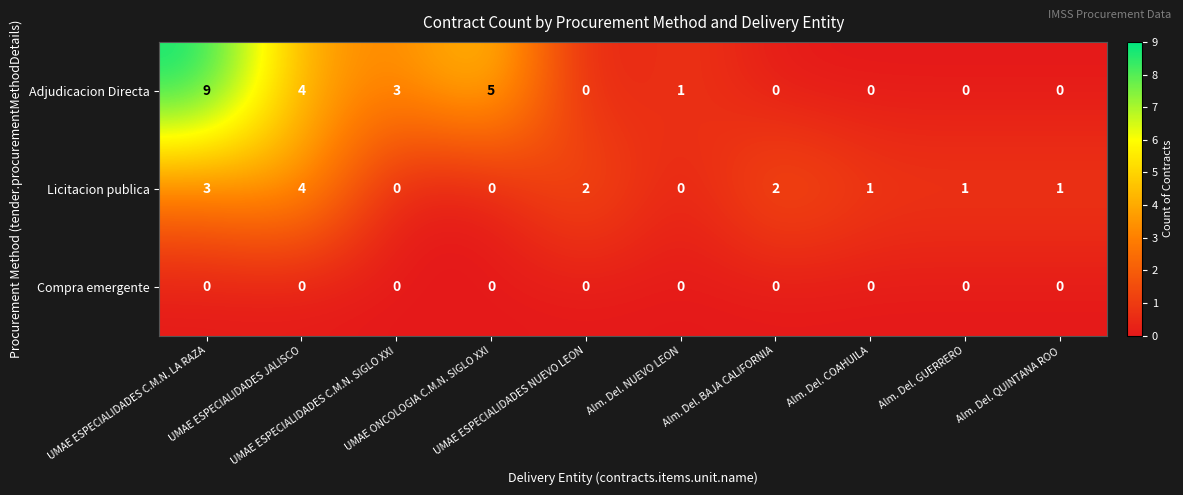

Which series has the widest spread of values?

Adjudicacion Directa